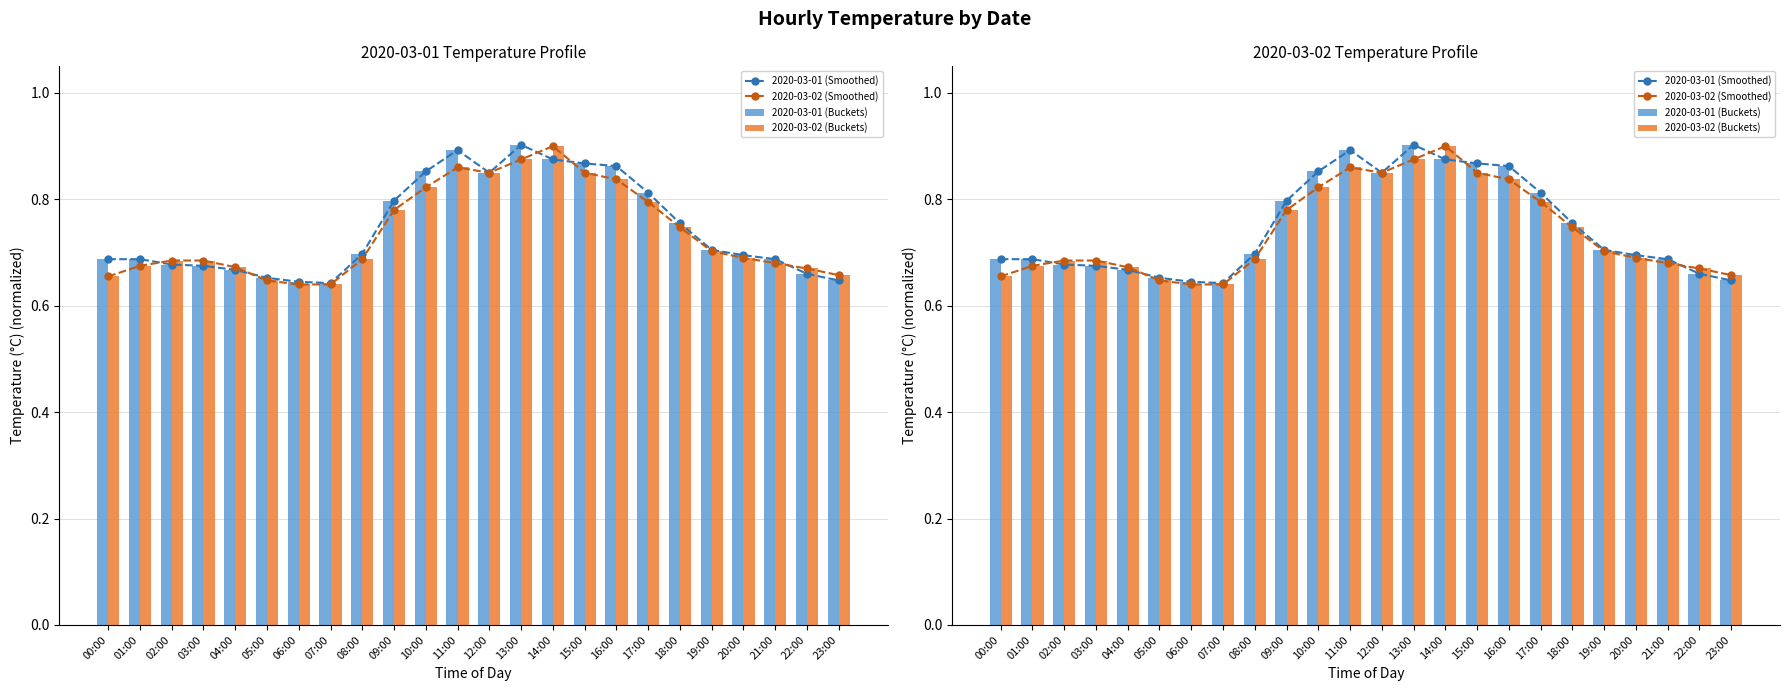

Reading left to right, extract all data points from this chart.

2020-03-01 (Smoothed): 00:00=0.7	01:00=0.7	02:00=0.7	03:00=0.7	04:00=0.7	05:00=0.7	06:00=0.6	07:00=0.6	08:00=0.7	09:00=0.8	10:00=0.9	11:00=0.9	12:00=0.8	13:00=0.9	14:00=0.9	15:00=0.9	16:00=0.9	17:00=0.8	18:00=0.8	19:00=0.7	20:00=0.7	21:00=0.7	22:00=0.7	23:00=0.6
2020-03-02 (Smoothed): 00:00=0.7	01:00=0.7	02:00=0.7	03:00=0.7	04:00=0.7	05:00=0.6	06:00=0.6	07:00=0.6	08:00=0.7	09:00=0.8	10:00=0.8	11:00=0.9	12:00=0.8	13:00=0.9	14:00=0.9	15:00=0.8	16:00=0.8	17:00=0.8	18:00=0.7	19:00=0.7	20:00=0.7	21:00=0.7	22:00=0.7	23:00=0.7
2020-03-01 (Buckets): 00:00=0.7	01:00=0.7	02:00=0.7	03:00=0.7	04:00=0.7	05:00=0.7	06:00=0.6	07:00=0.6	08:00=0.7	09:00=0.8	10:00=0.9	11:00=0.9	12:00=0.8	13:00=0.9	14:00=0.9	15:00=0.9	16:00=0.9	17:00=0.8	18:00=0.8	19:00=0.7	20:00=0.7	21:00=0.7	22:00=0.7	23:00=0.6
2020-03-02 (Buckets): 00:00=0.7	01:00=0.7	02:00=0.7	03:00=0.7	04:00=0.7	05:00=0.6	06:00=0.6	07:00=0.6	08:00=0.7	09:00=0.8	10:00=0.8	11:00=0.9	12:00=0.8	13:00=0.9	14:00=0.9	15:00=0.8	16:00=0.8	17:00=0.8	18:00=0.7	19:00=0.7	20:00=0.7	21:00=0.7	22:00=0.7	23:00=0.7